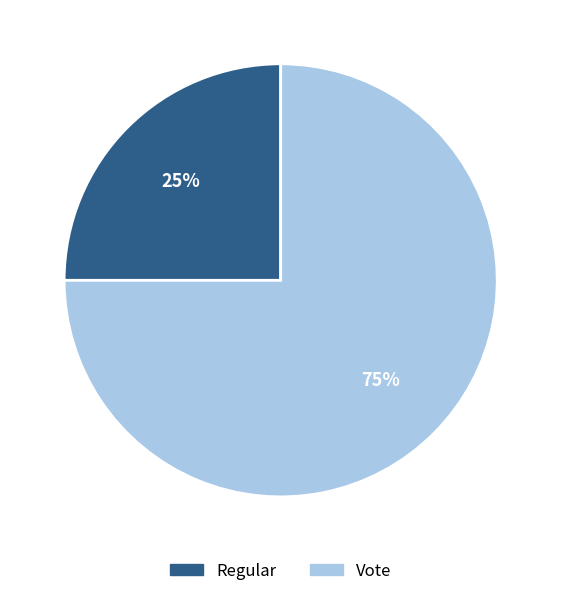

Is the sum of Vote and Regular greater than half?

Yes